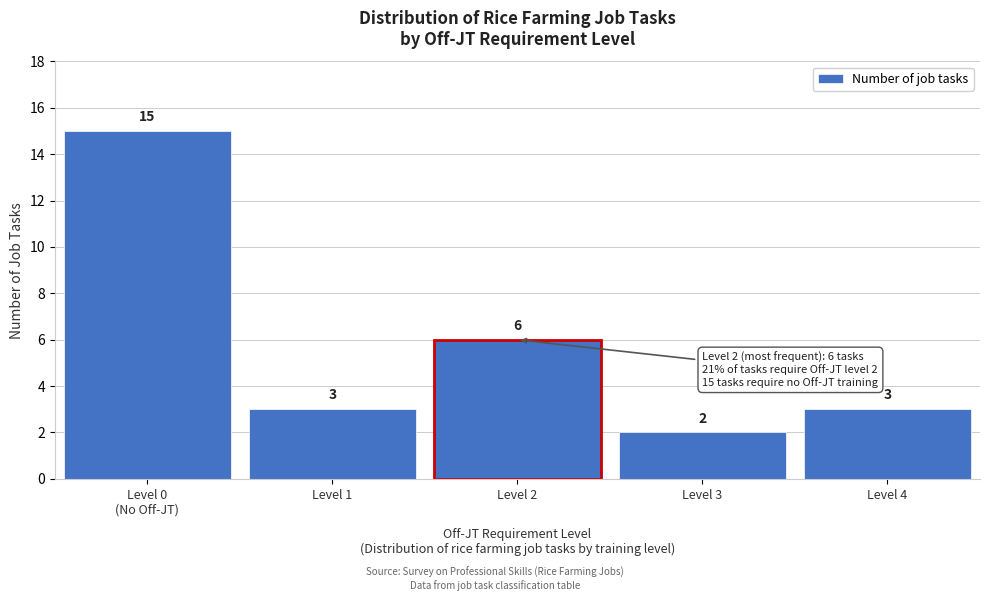

Reading left to right, extract all data points from this chart.

15	3	6	2	3